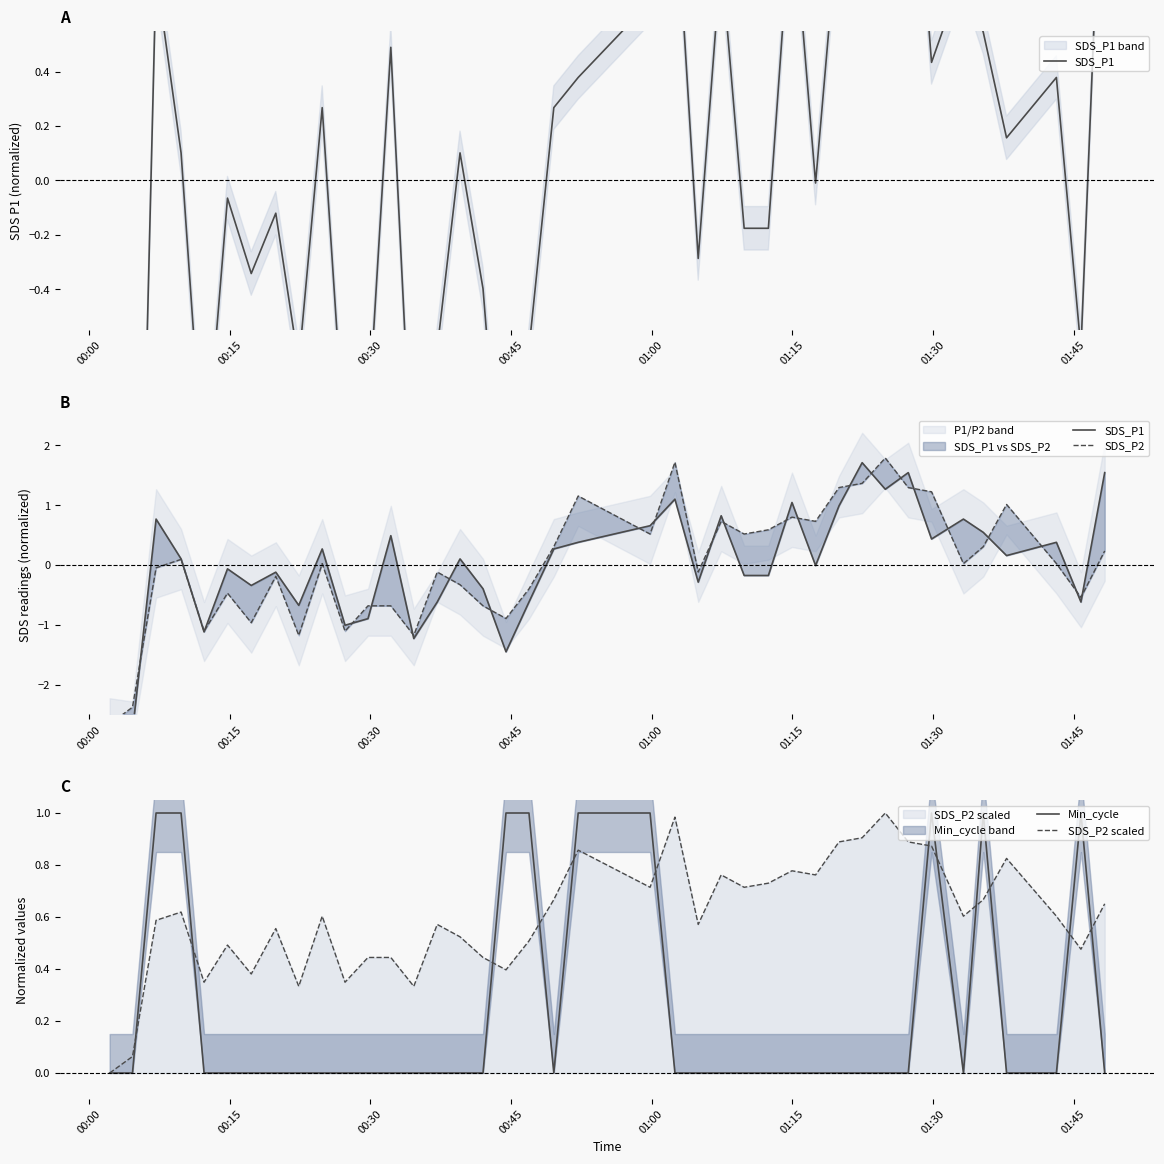

At which label does Min_cycle reach its minimum?

00:00